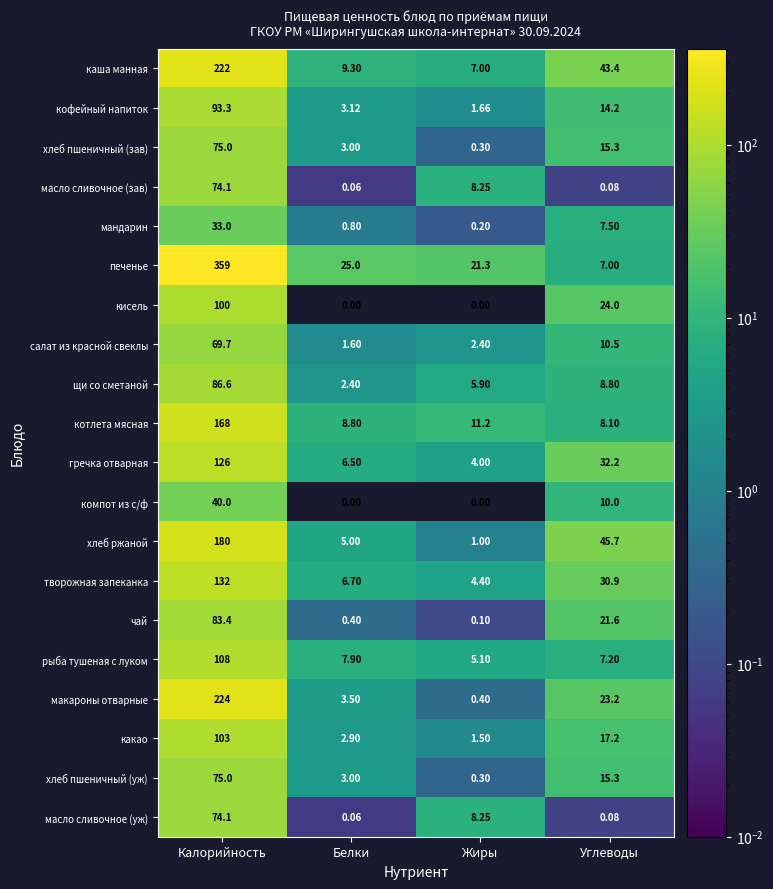

Which series changed the most between Калорийность and Углеводы?

печенье